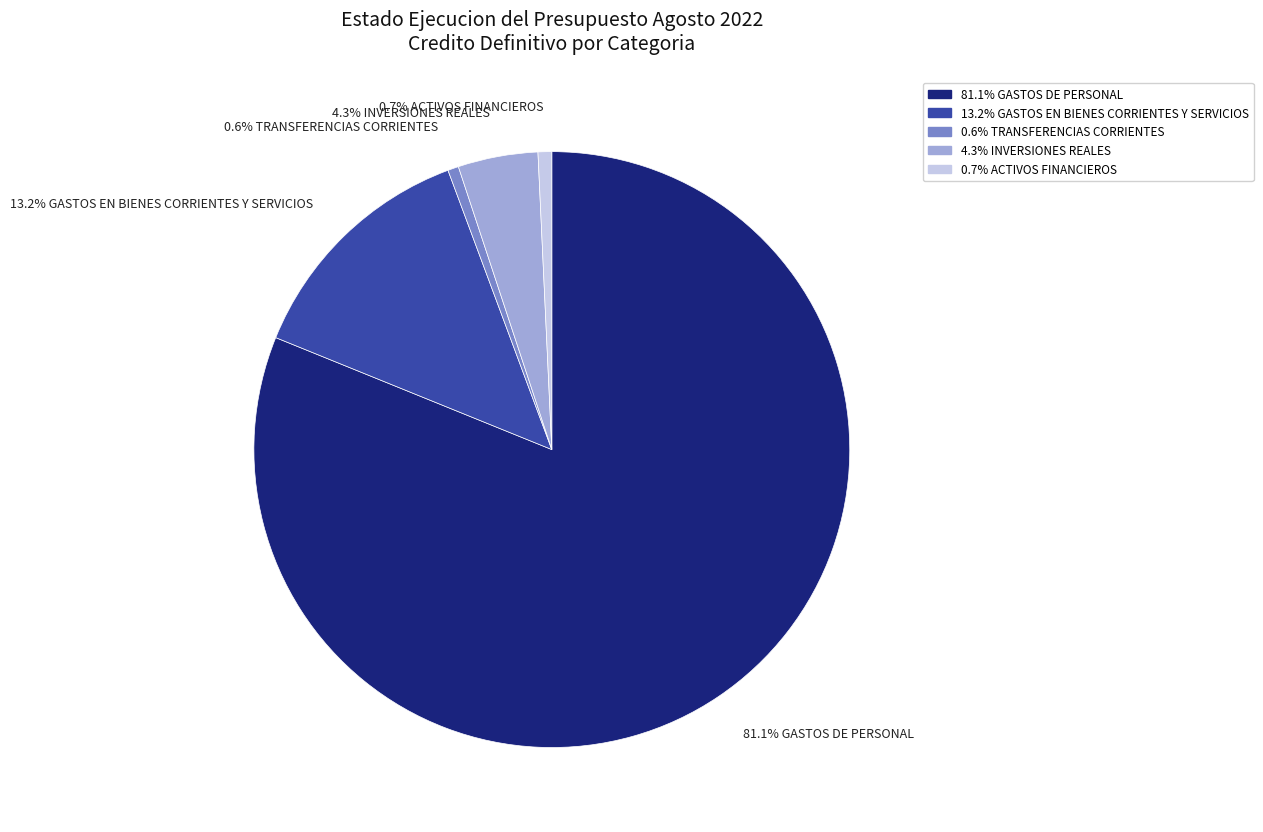

Count the number of slices in the pie.

5